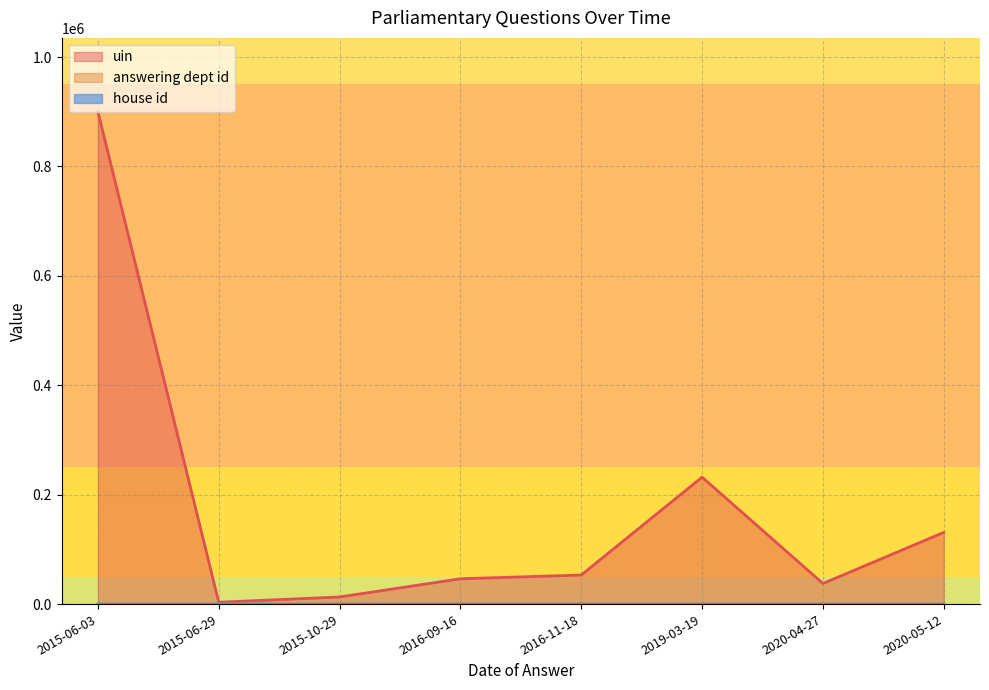

Which series has the largest range (max minus min)?

uin